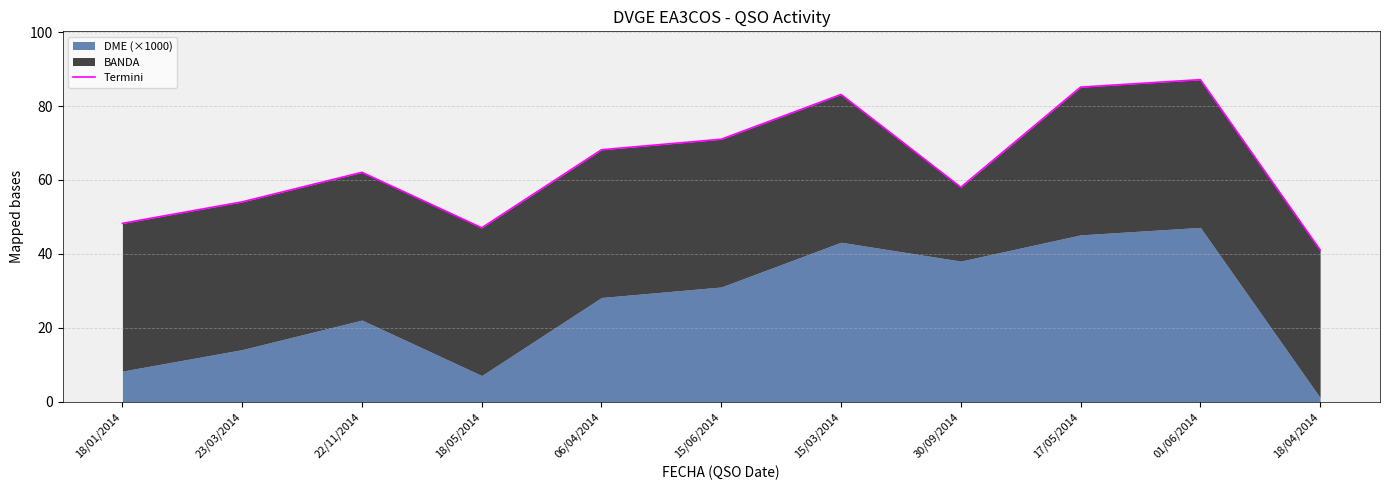

True or false: the data shows 133.9 at 15/03/2014.

False